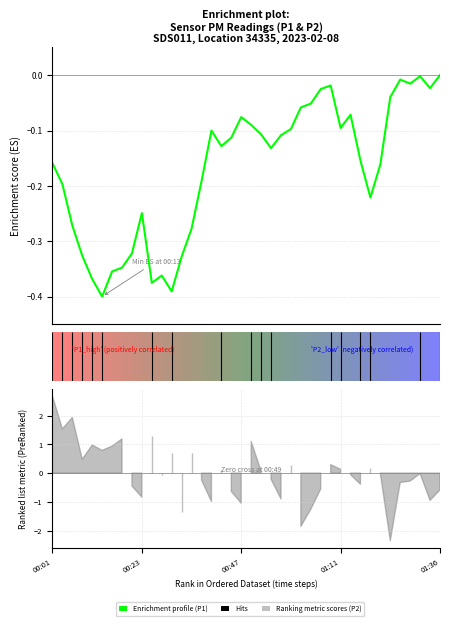

What is the difference between the second highest and second lowest values?

0.4